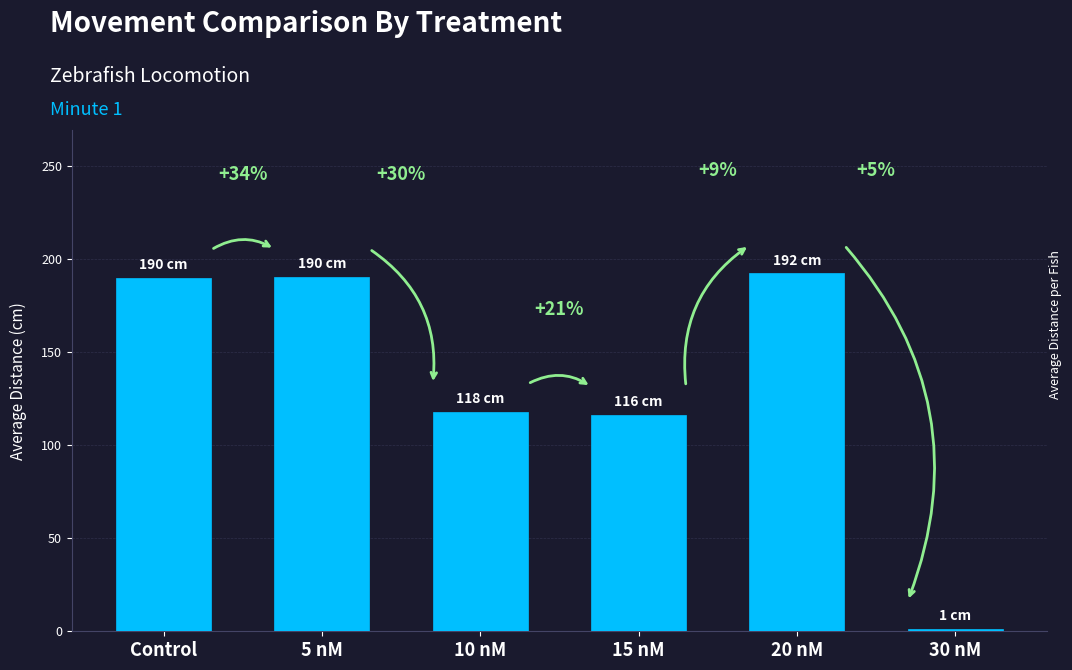

Reading right to left, what are all the values shown in this chart?

1.2	192.2	116.3	117.8	190.2	189.8